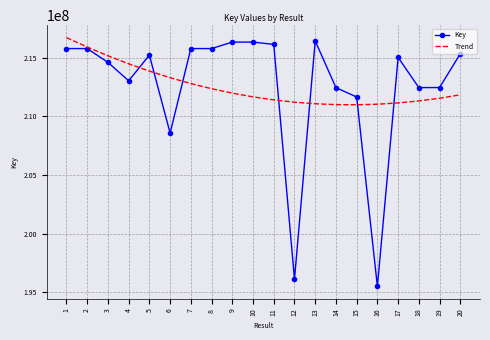

What are all the series names shown in the legend?

Key, Trend